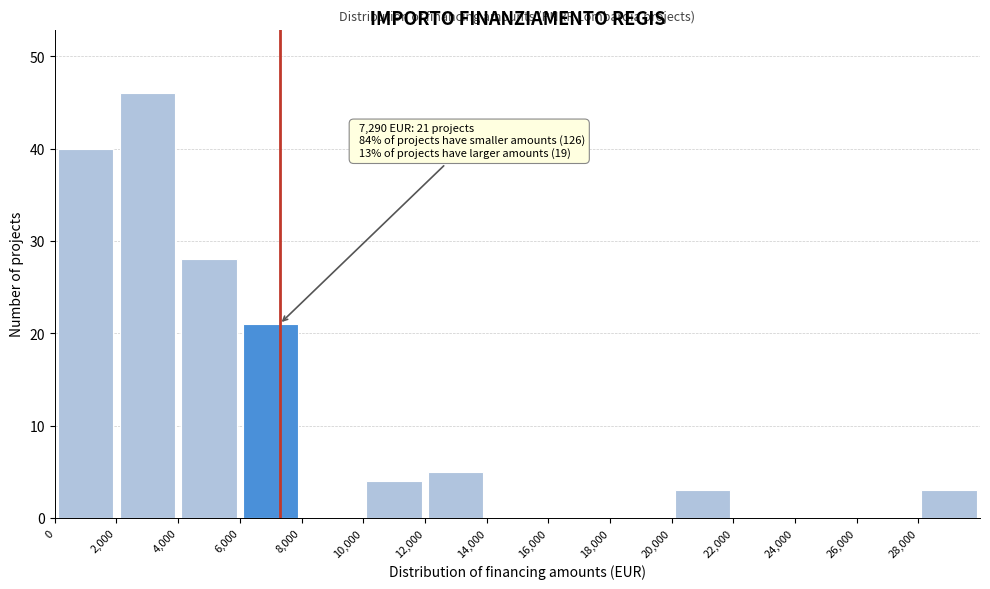

Which range on the x-axis has the tallest bar?

2000 to 4000